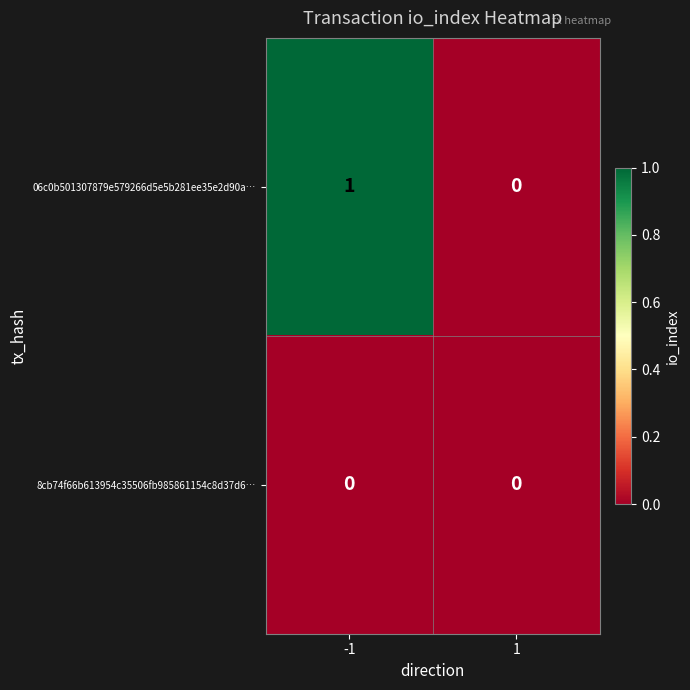

List the series in order of their peak value, highest first.

06c0b501307879e579266d5e5b281ee35e2d90a…, 8cb74f66b613954c35506fb985861154c8d37d6…